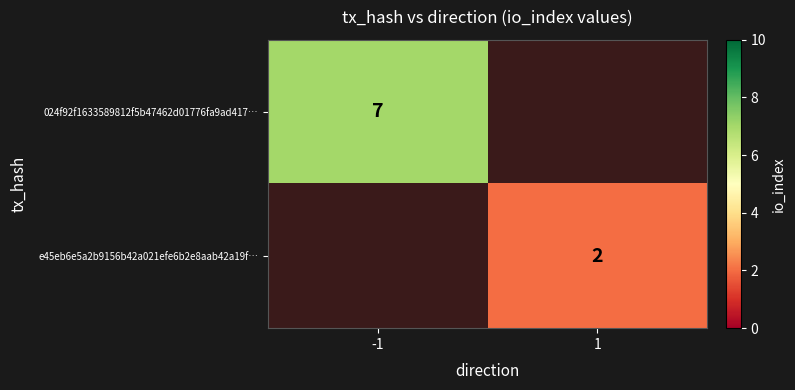

Is it true that 024f92f1633589812f5b47462d01776fa9ad417… equals 7 at -1?

True